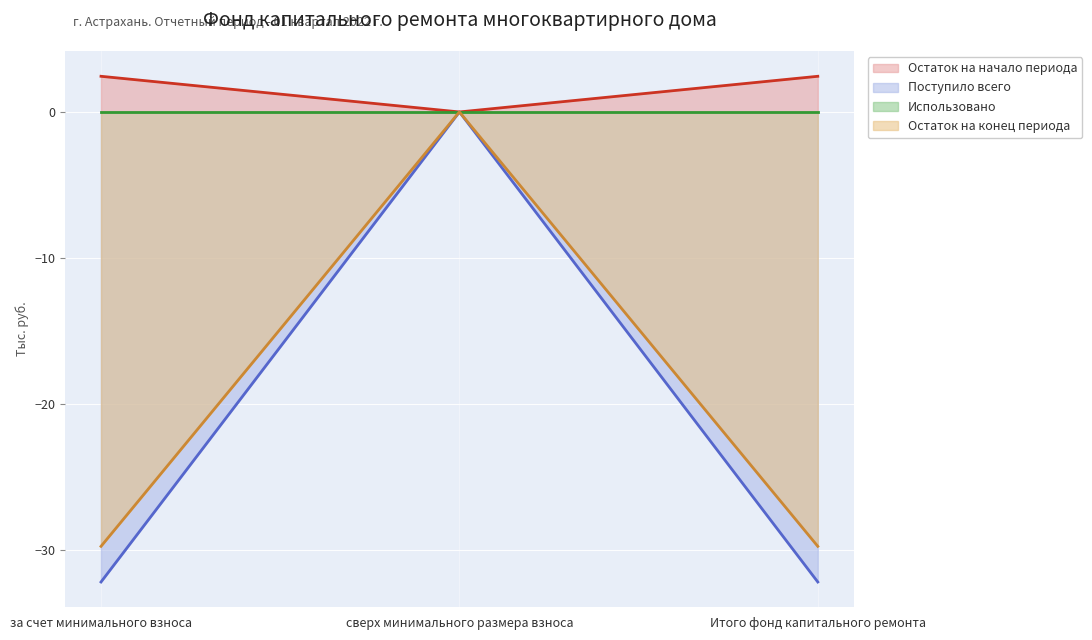

Rank the categories by Поступило всего value from highest to lowest.

сверх минимального размера взноса, за счет минимального взноса, Итого фонд капитального ремонта